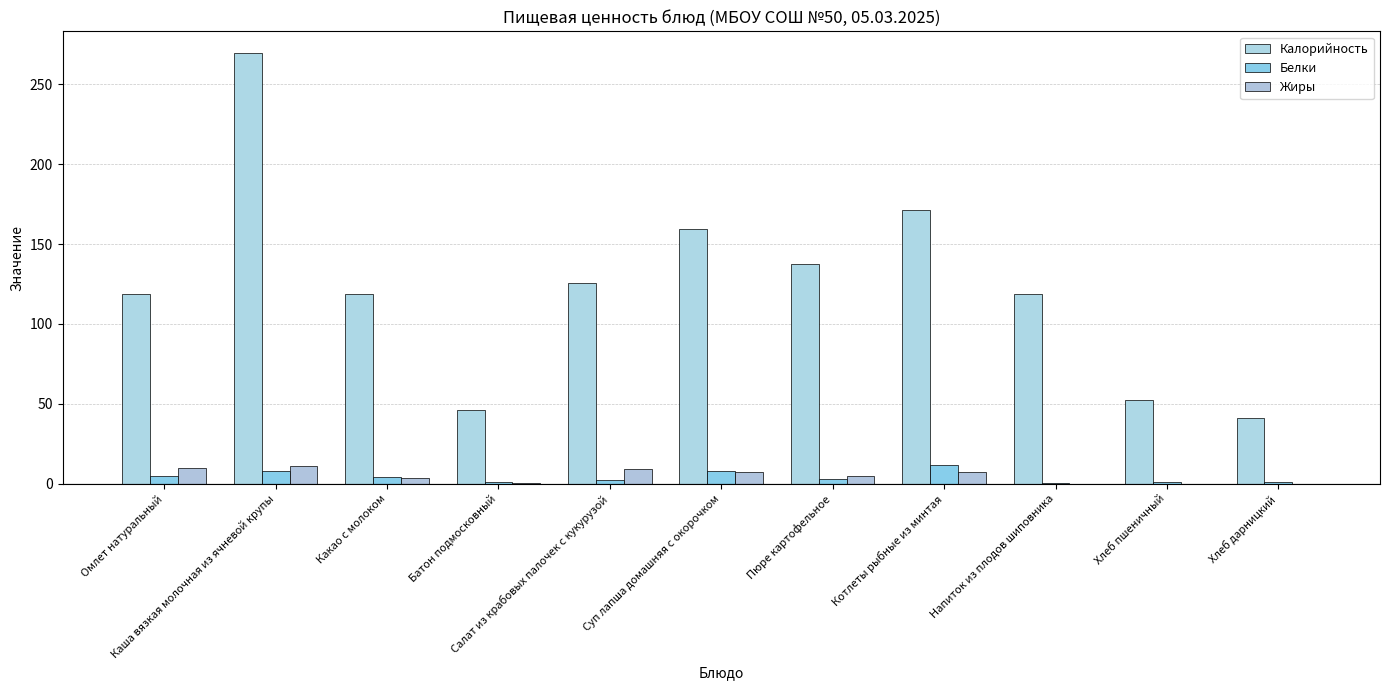

What is the difference between the maximum and minimum values in the Жиры series?

11.1